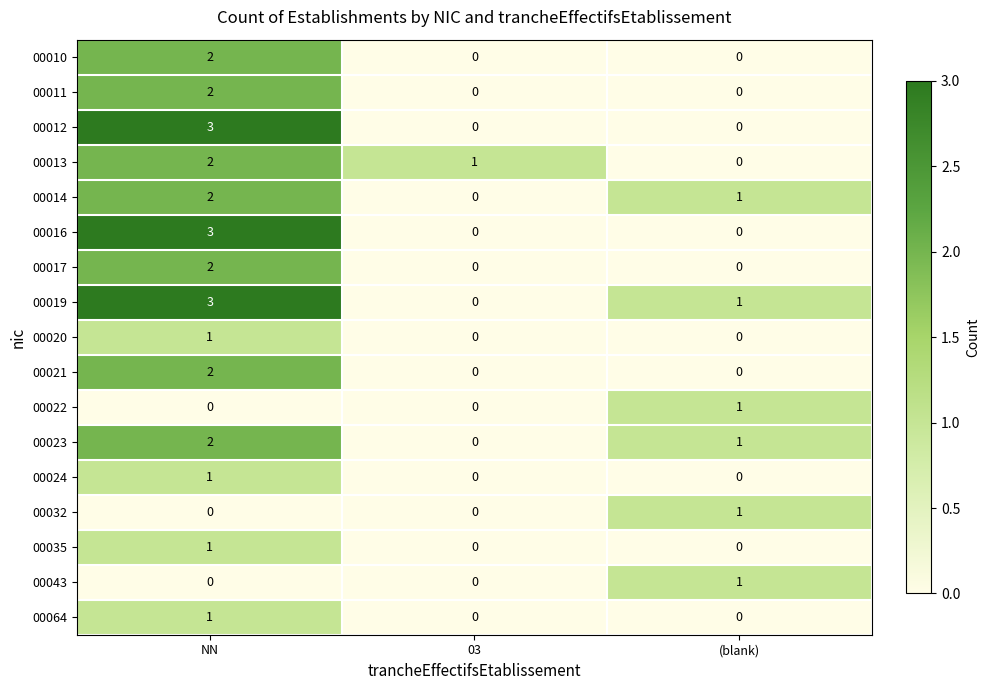

True or false: 00012 has a value of -1 at 03.

False